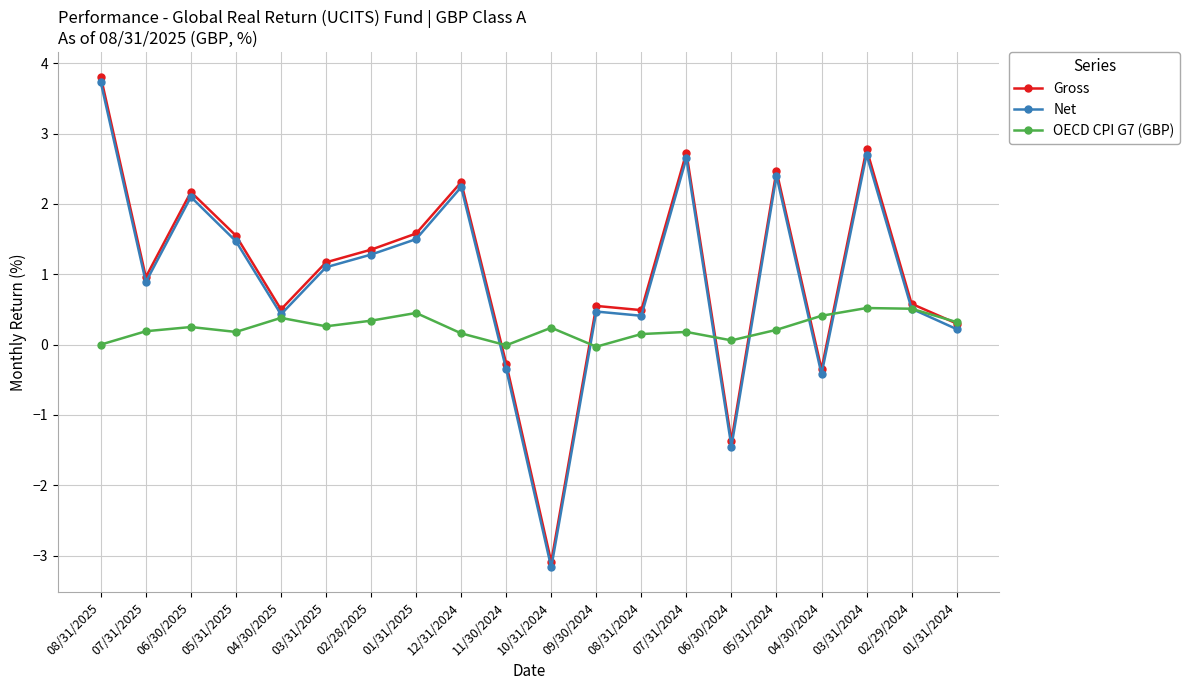

At which category is the sum across all series the highest?

08/31/2025